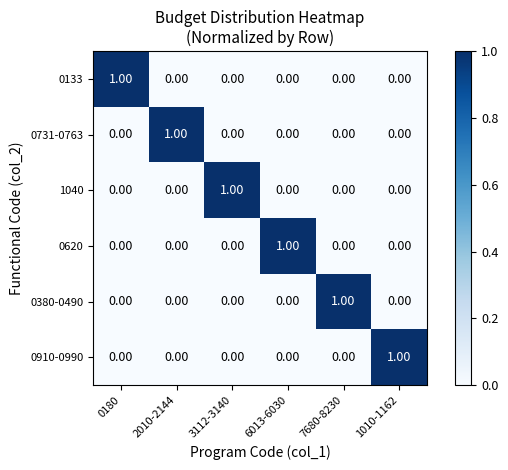

At how many categories does at least one series exceed 0?

6